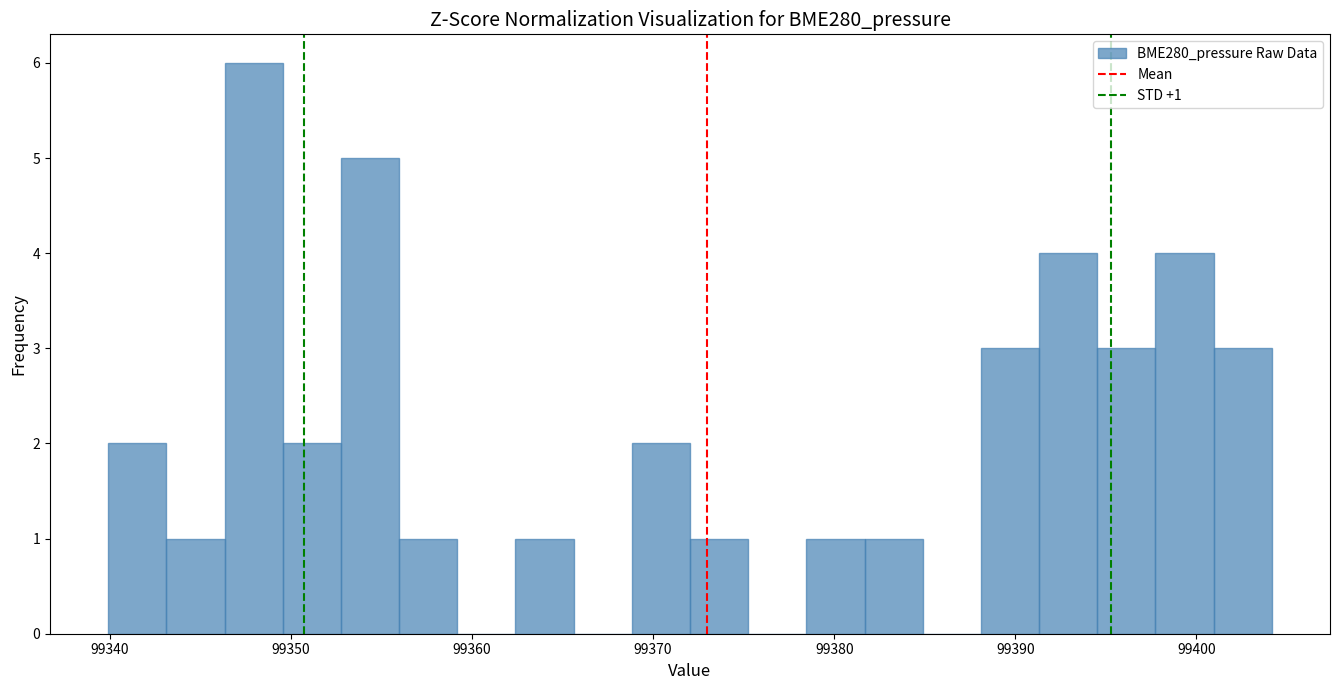

Around what value on the x-axis is the tallest bar? Give the approximate position of its centre, as read against the axis.

99348